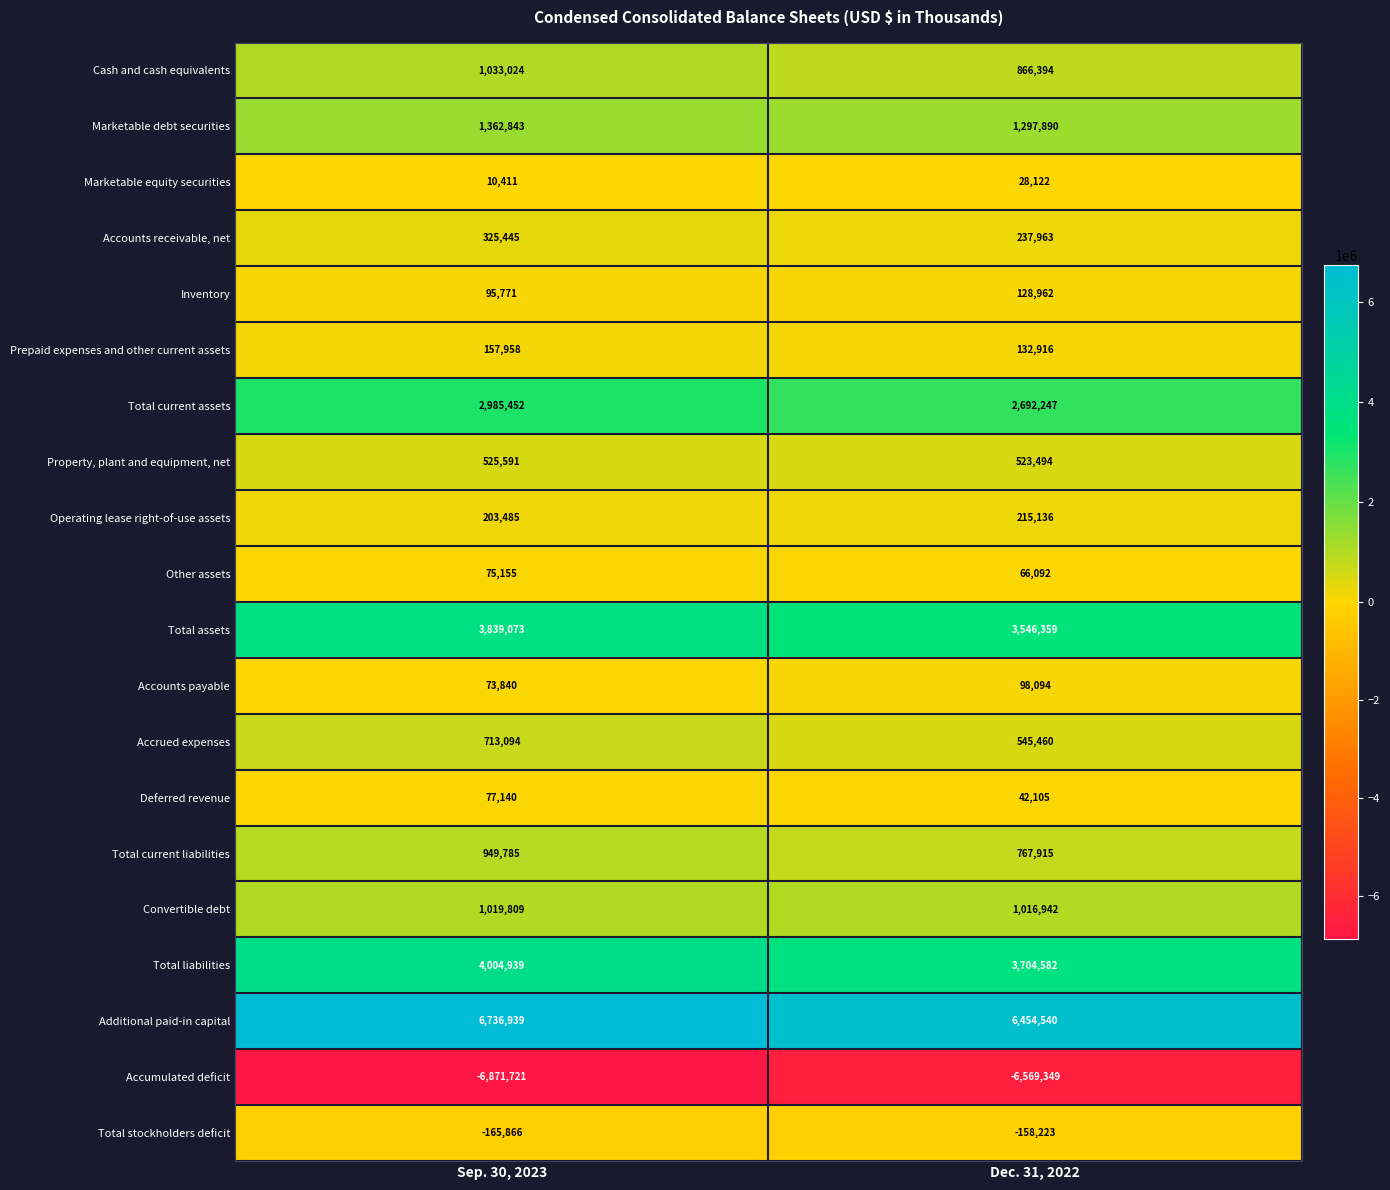

What is the sum of the Deferred revenue values at Dec. 31, 2022 and Sep. 30, 2023?

119245